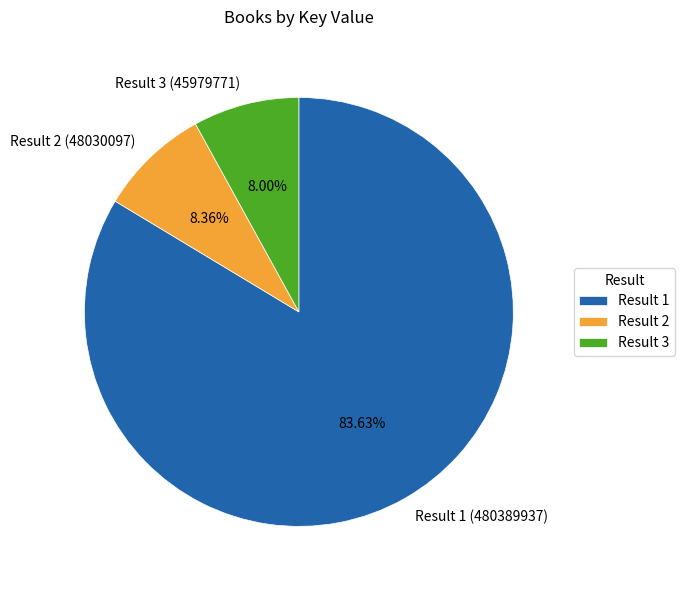

To the nearest percent, what is the difference between the largest and smallest slice percentages?

76%